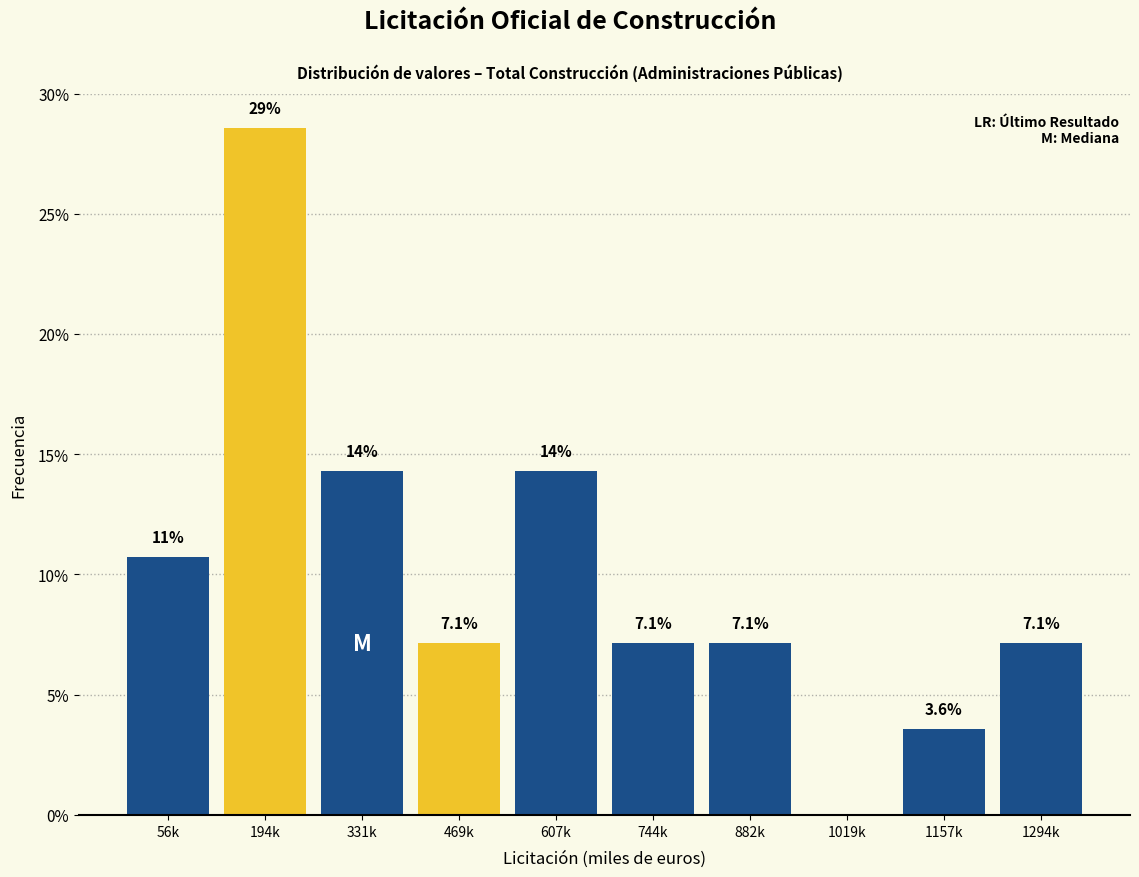

Reading left to right, what are all the values shown in this chart?

56k=10.7	194k=28.6	331k=14.3	469k=7.1	607k=14.3	744k=7.1	882k=7.1	1019k=0.0	1157k=3.6	1294k=7.1